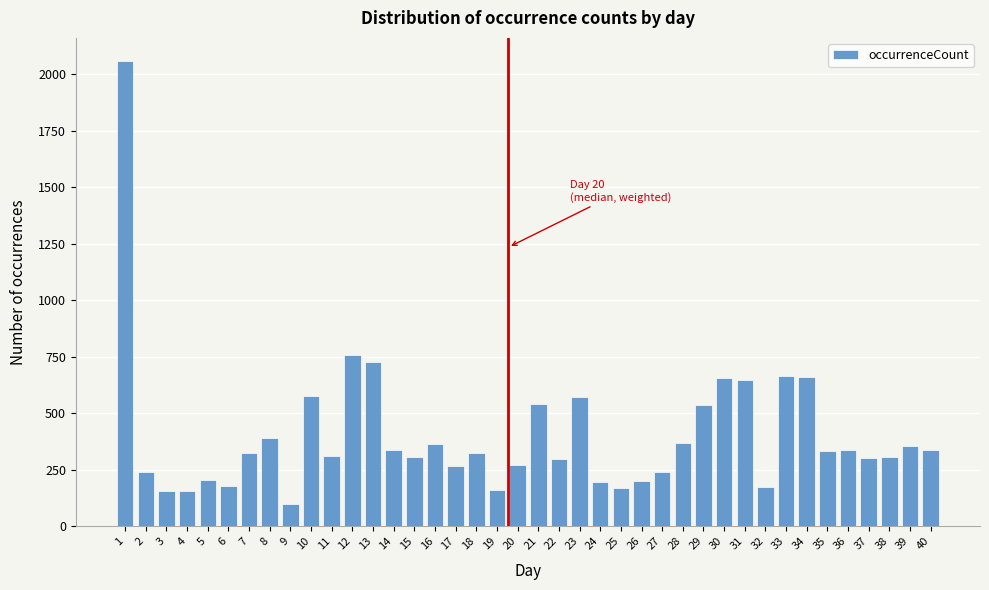

What value does the data have at 26?

200